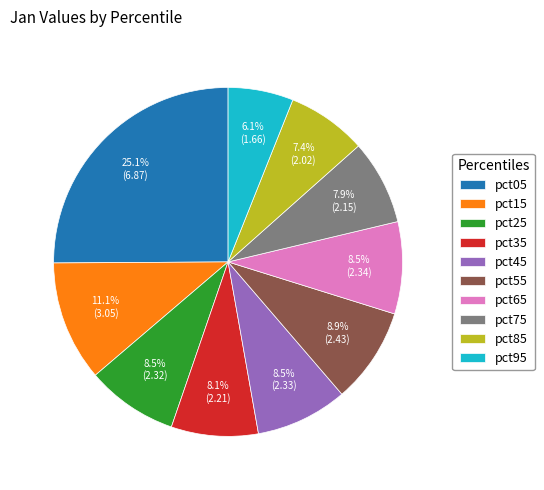

What is the smallest slice in the pie chart?

pct95